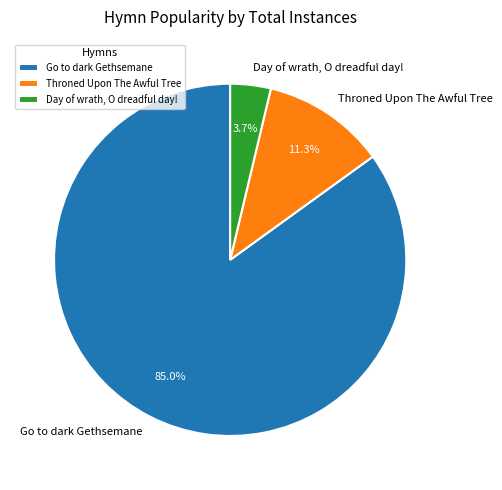

What is the smallest slice in the pie chart?

Day of wrath, O dreadful day!